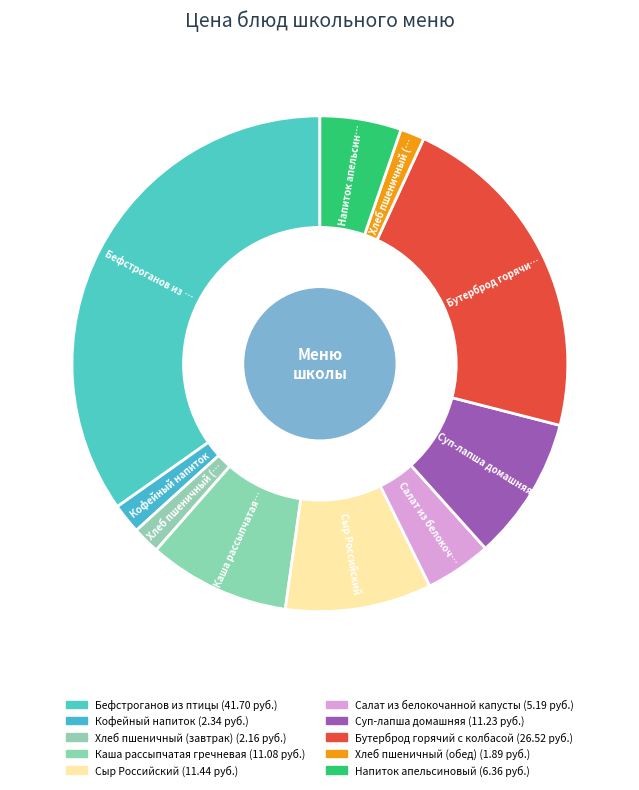

Is it true that Кофейный напиток is 1% of the pie?

False